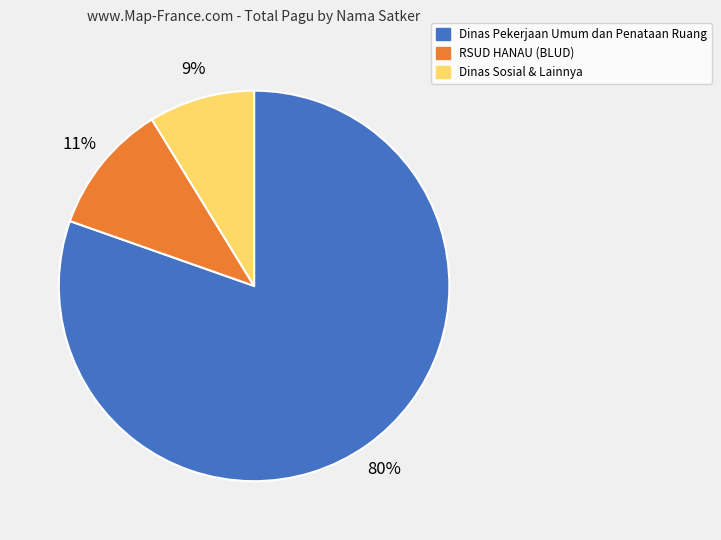

The Dinas Pekerjaan Umum dan Penataan Ruang slice represents 66% of the pie. True or false?

False